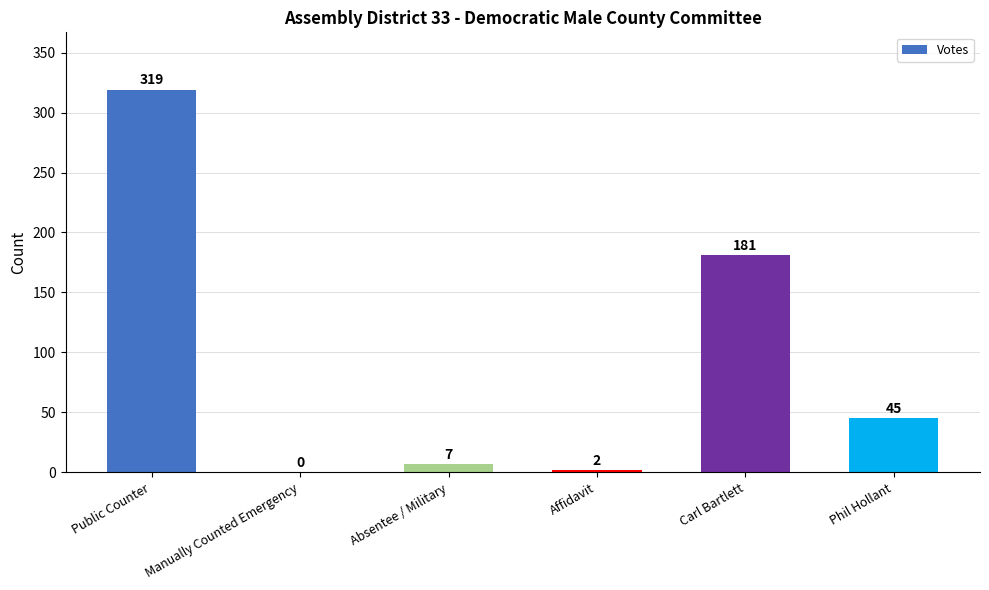

Where does the data first go above 45?

Public Counter